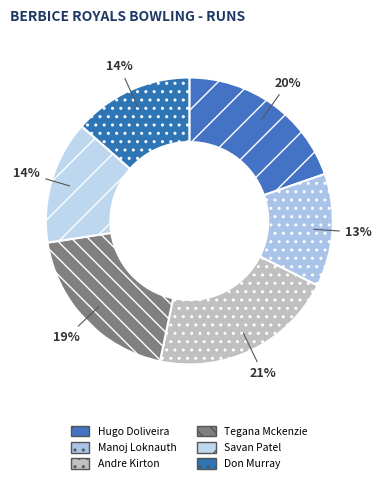

Which slice is the largest?

Andre Kirton